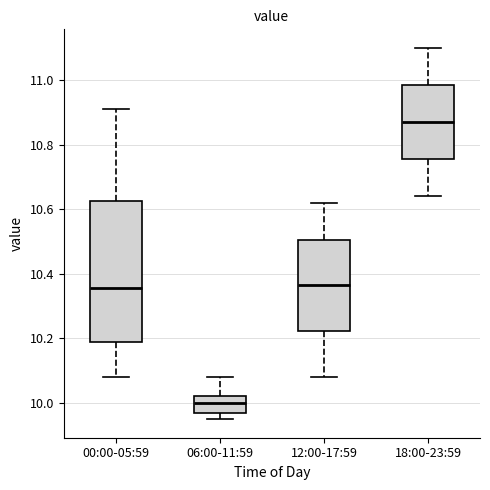

Which box is the tallest, from its lower edge to its upper edge?

00:00-05:59